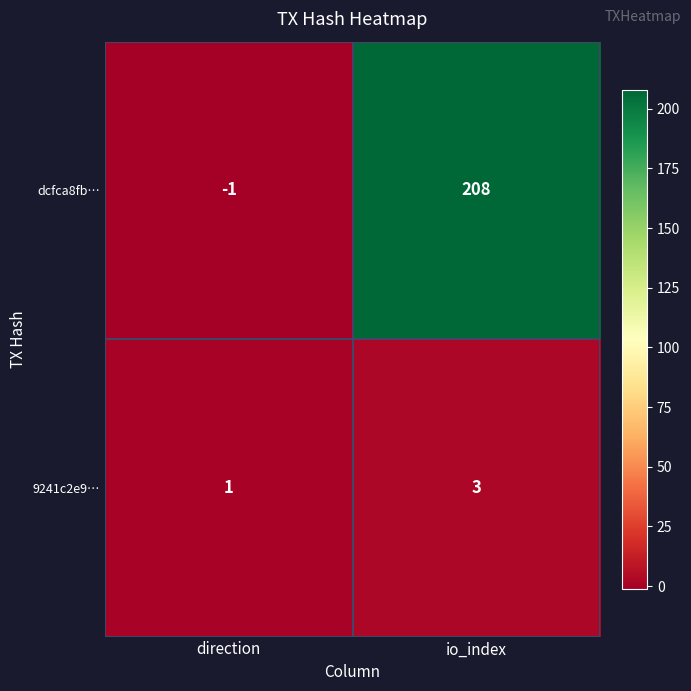

What is the total value across all series at io_index?

211